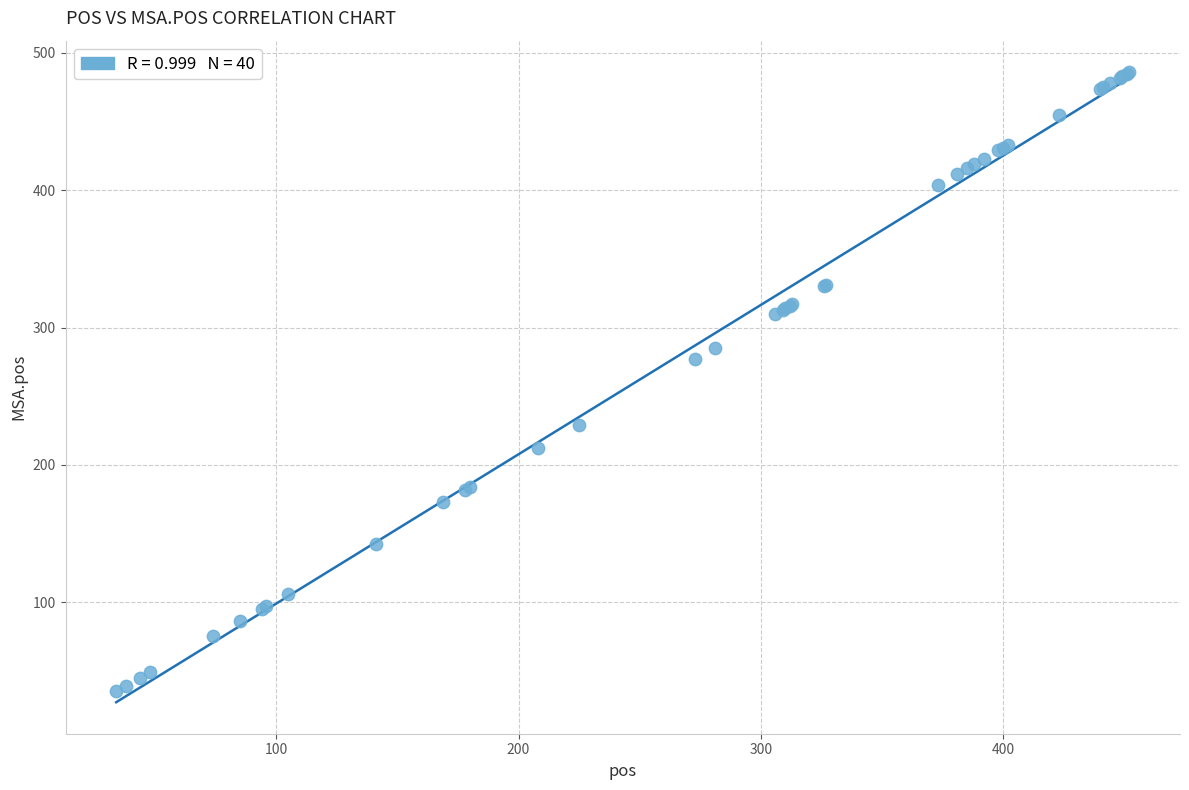

What Y value in the scatter plot is closest to 260?

277